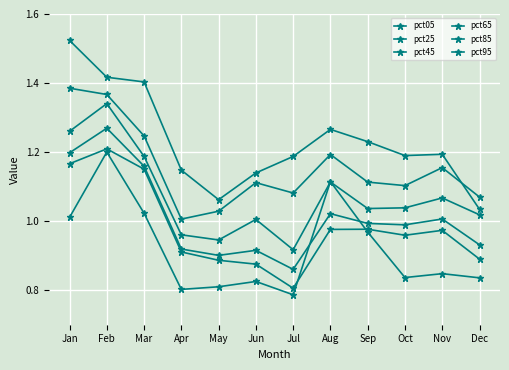

How many distinct data groups are displayed?

6